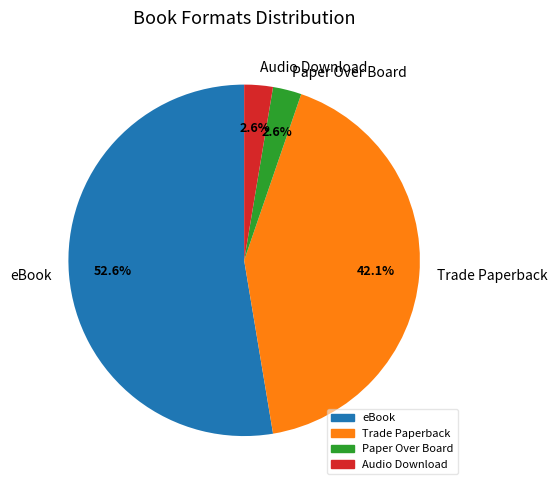

Is it true that Paper Over Board is 3% of the pie?

True